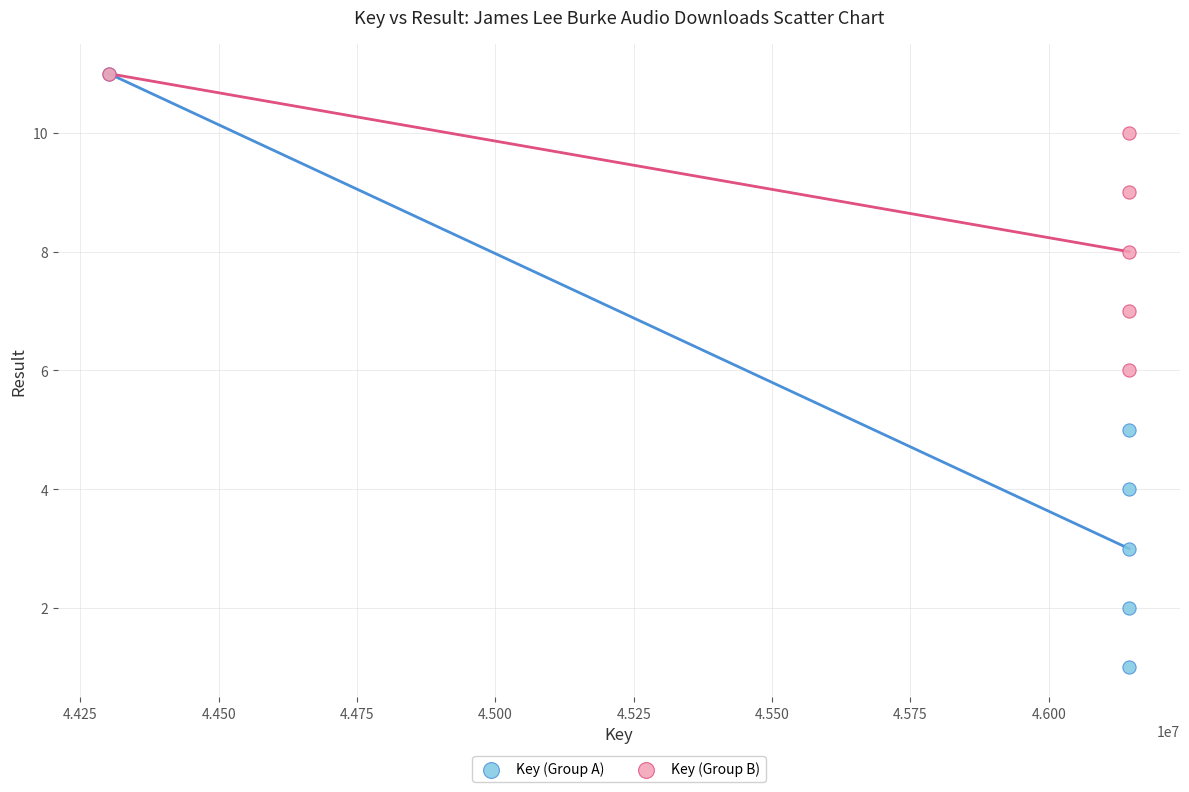

Which series has the largest Y range (max minus min)?

Key (Group A)